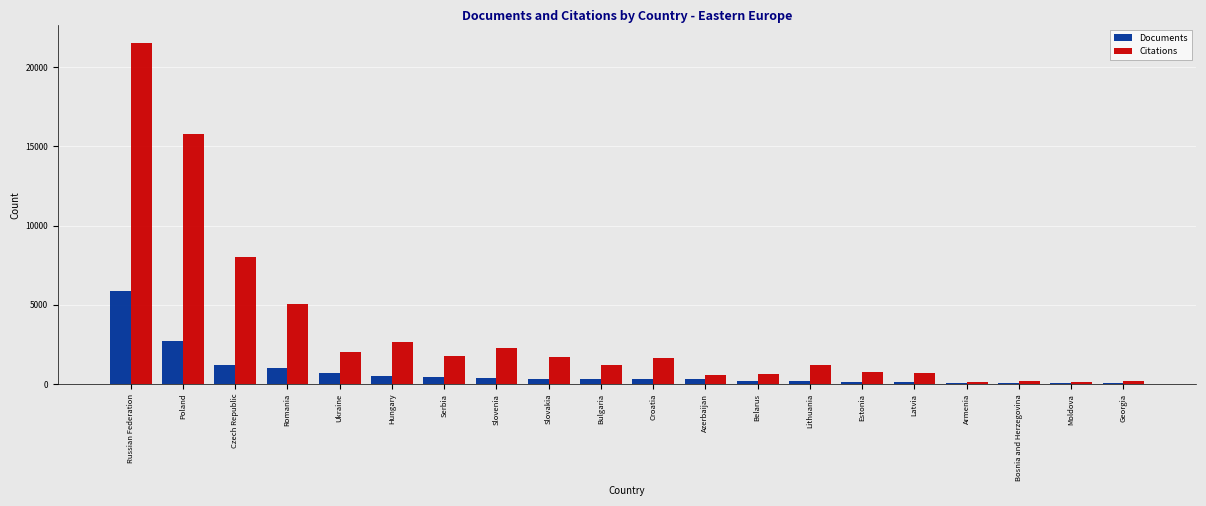

What is the average value of the Citations series?

3405